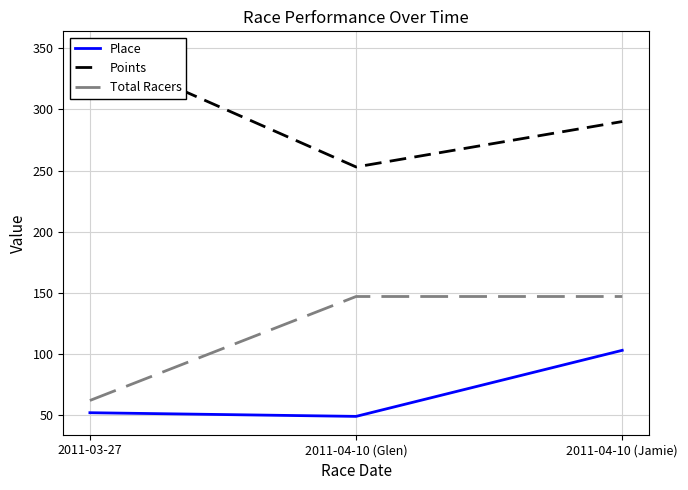

The value of Total Racers at 2011-04-10 (Jamie) is 147.0. True or false?

True